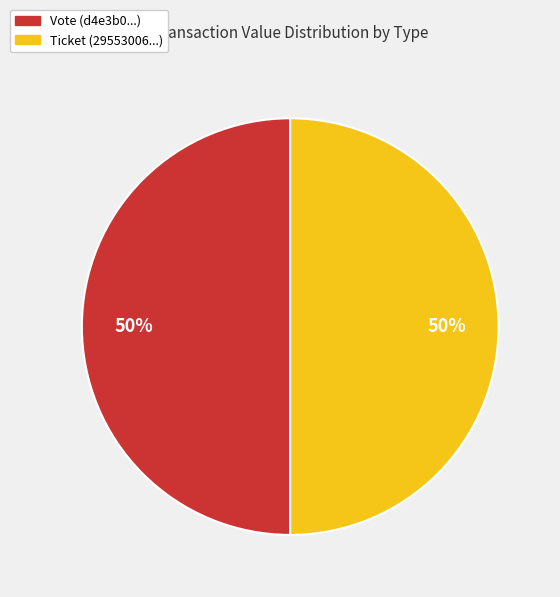

Is it true that Vote (d4e3b0...) is 40% of the pie?

False